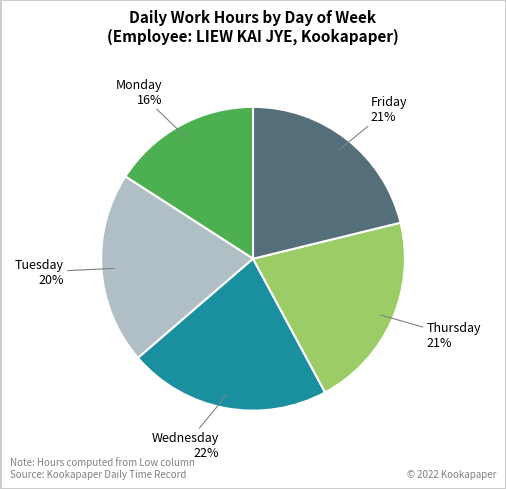

Does any single category account for the majority?

No